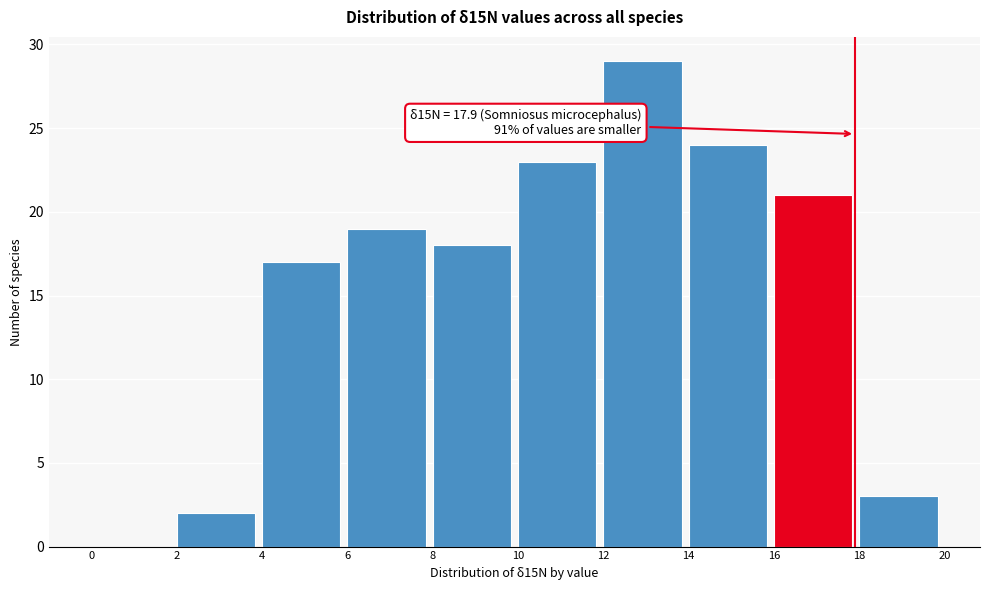

Over which range of the x-axis is the bar tallest?

12 to 14